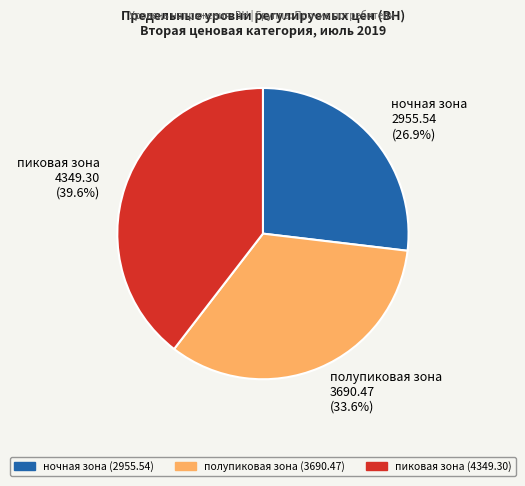

Which category has the biggest portion of the pie?

пиковая зона